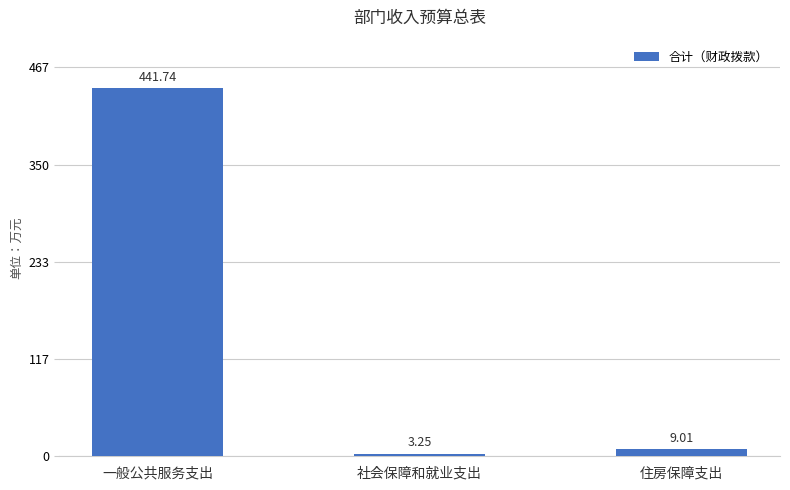

The chart shows a value of 9.0 at 住房保障支出. True or false?

True